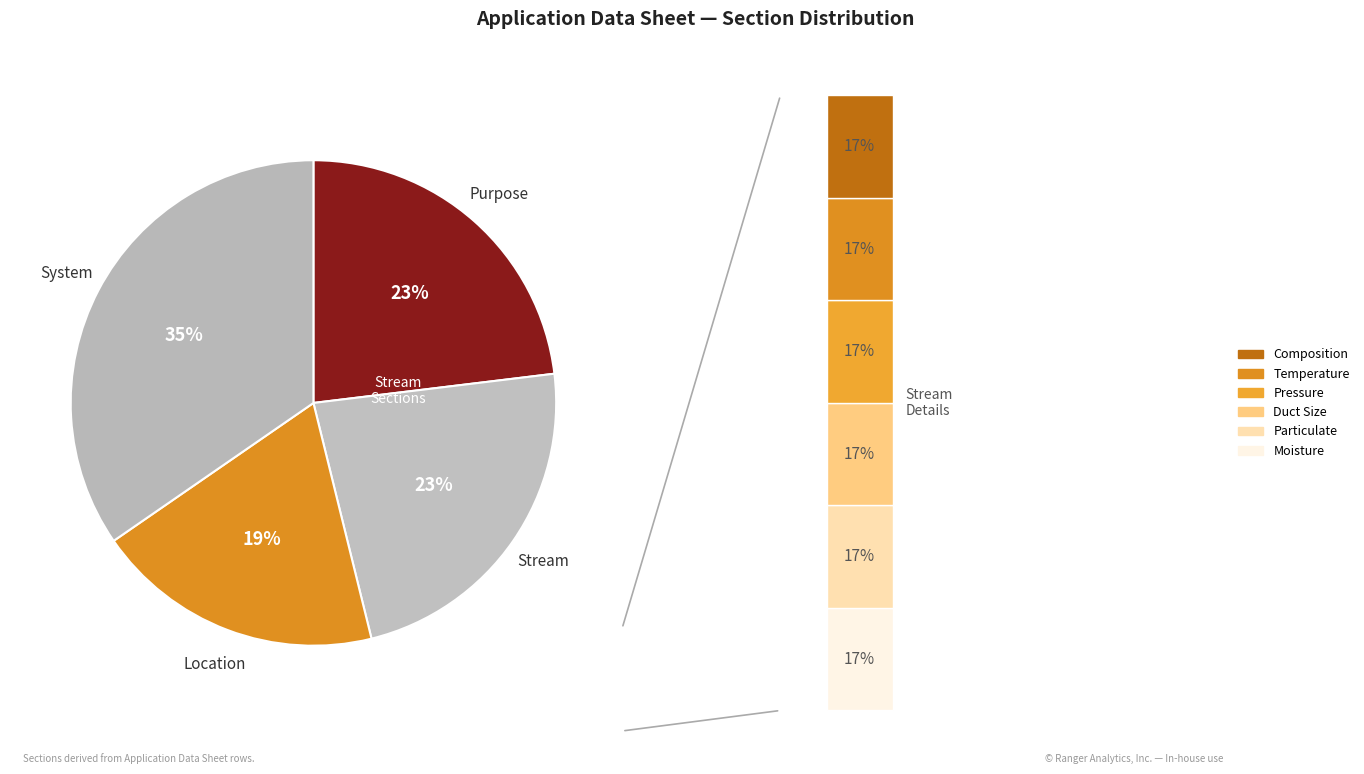

True or false: Location accounts for 19% of the total.

True